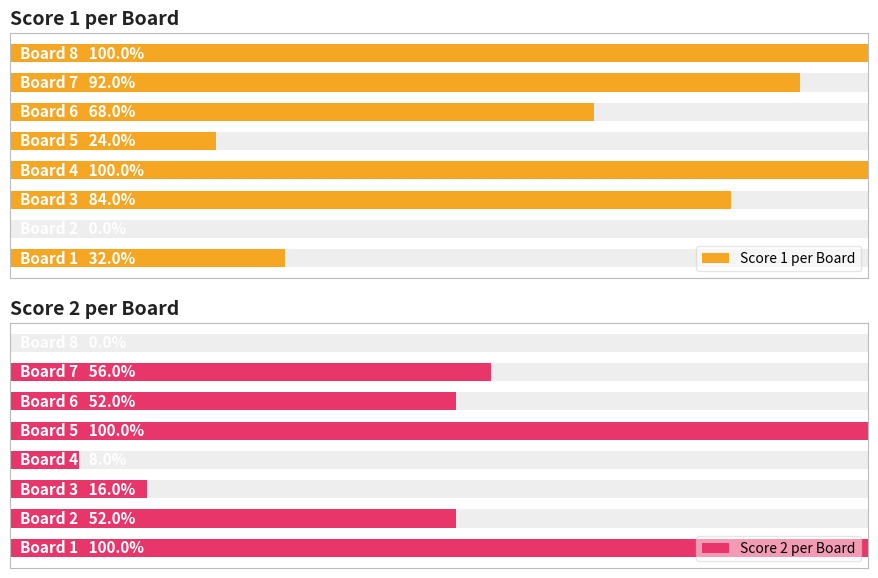

Reading left to right, extract all data points from this chart.

Score 1 per Board: 8	0	21	25	6	17	23	25
Score 2 per Board: 25	13	4	2	25	13	14	0